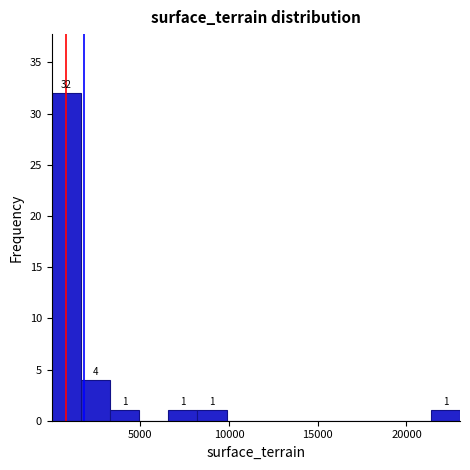

Around what value on the x-axis is the tallest bar? Give the approximate position of its centre, as read against the axis.

1000